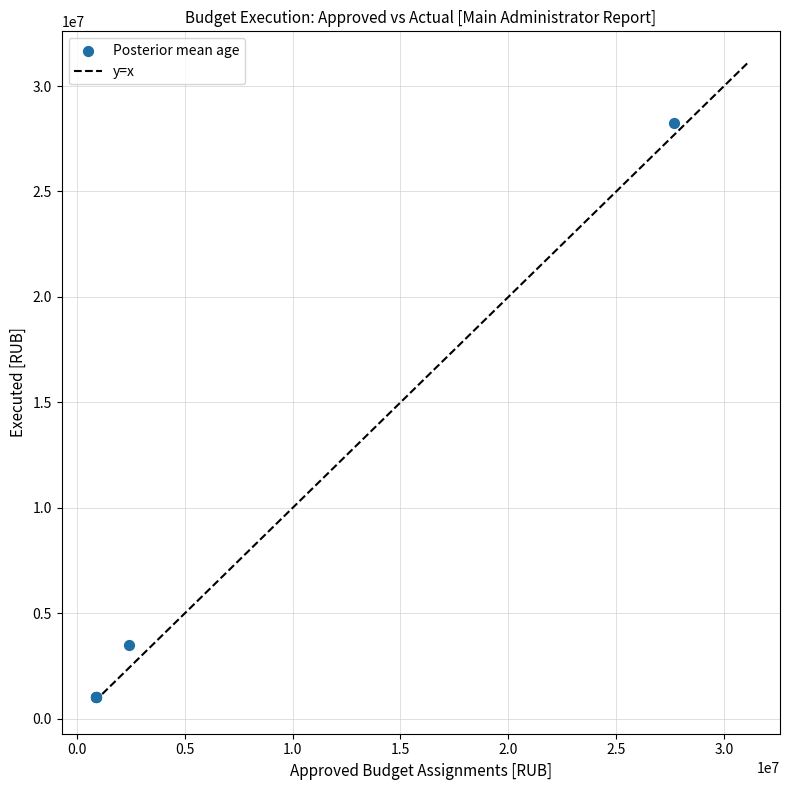

What Y value in the scatter plot is closest to 14639807?

3496509.9